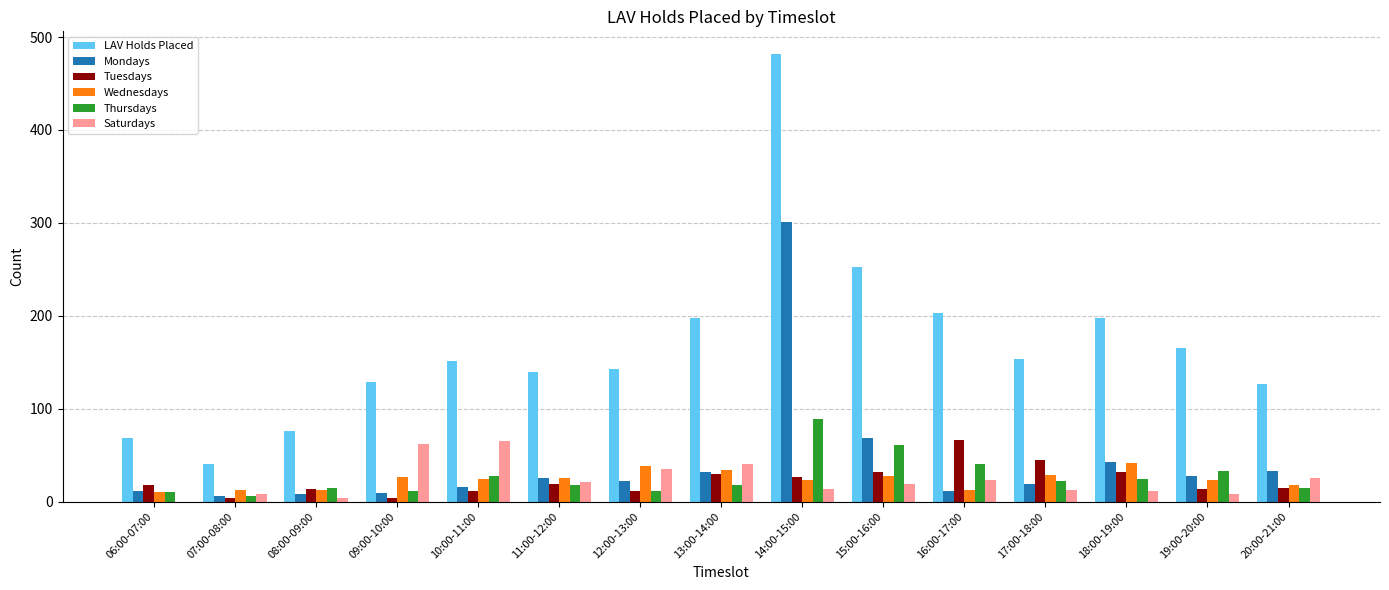

What is the sum of all LAV Holds Placed values?

2527